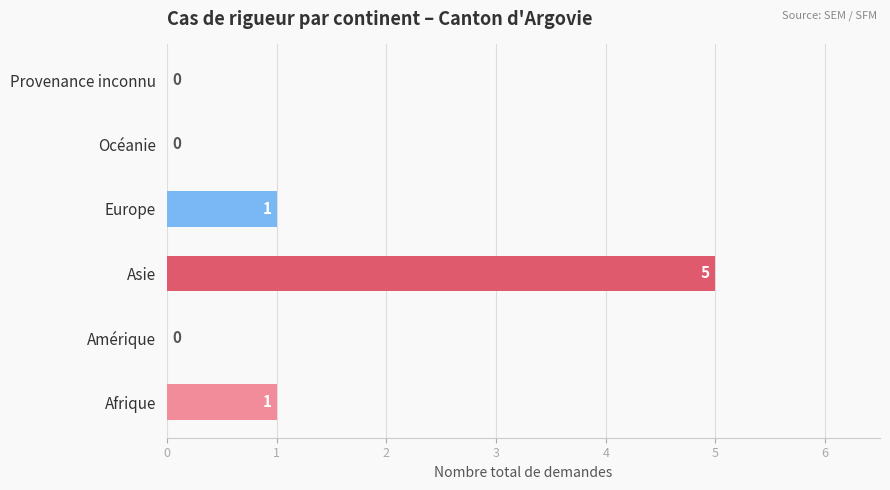

The value at Océanie is 0. True or false?

True